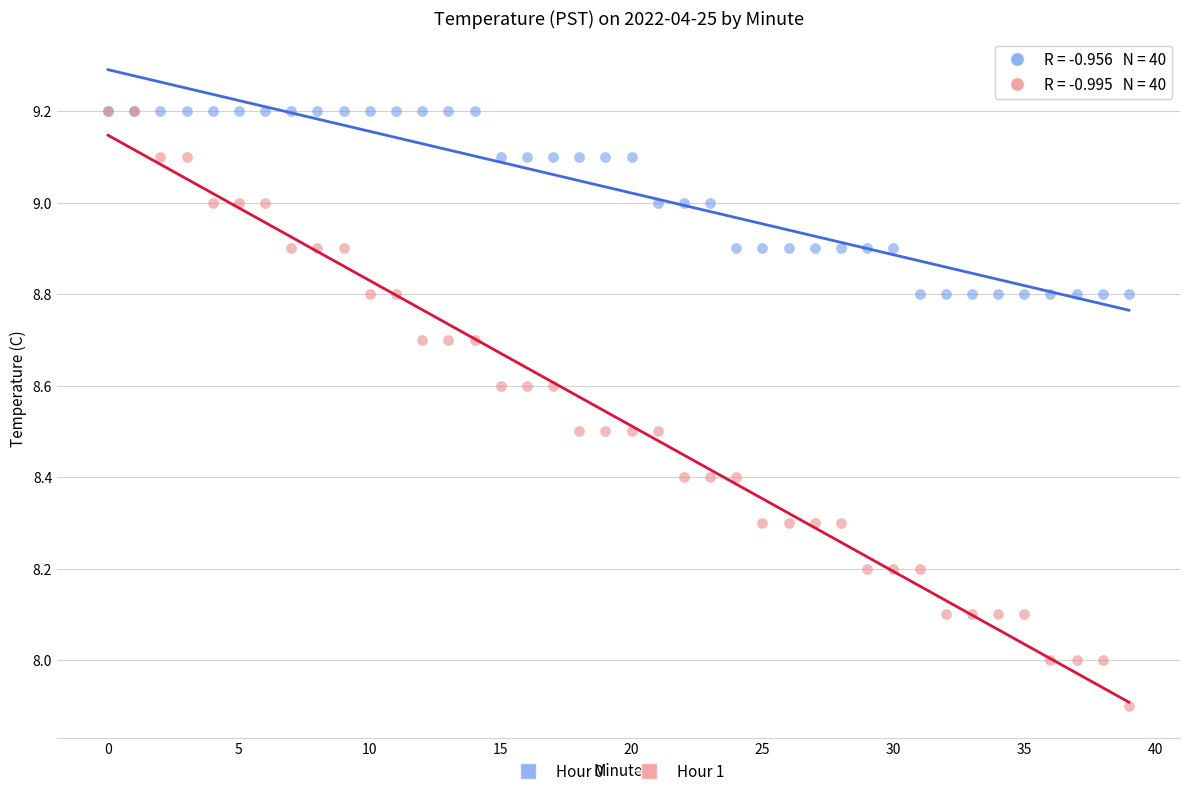

Which series contains the lowest Y value?

Hour 1